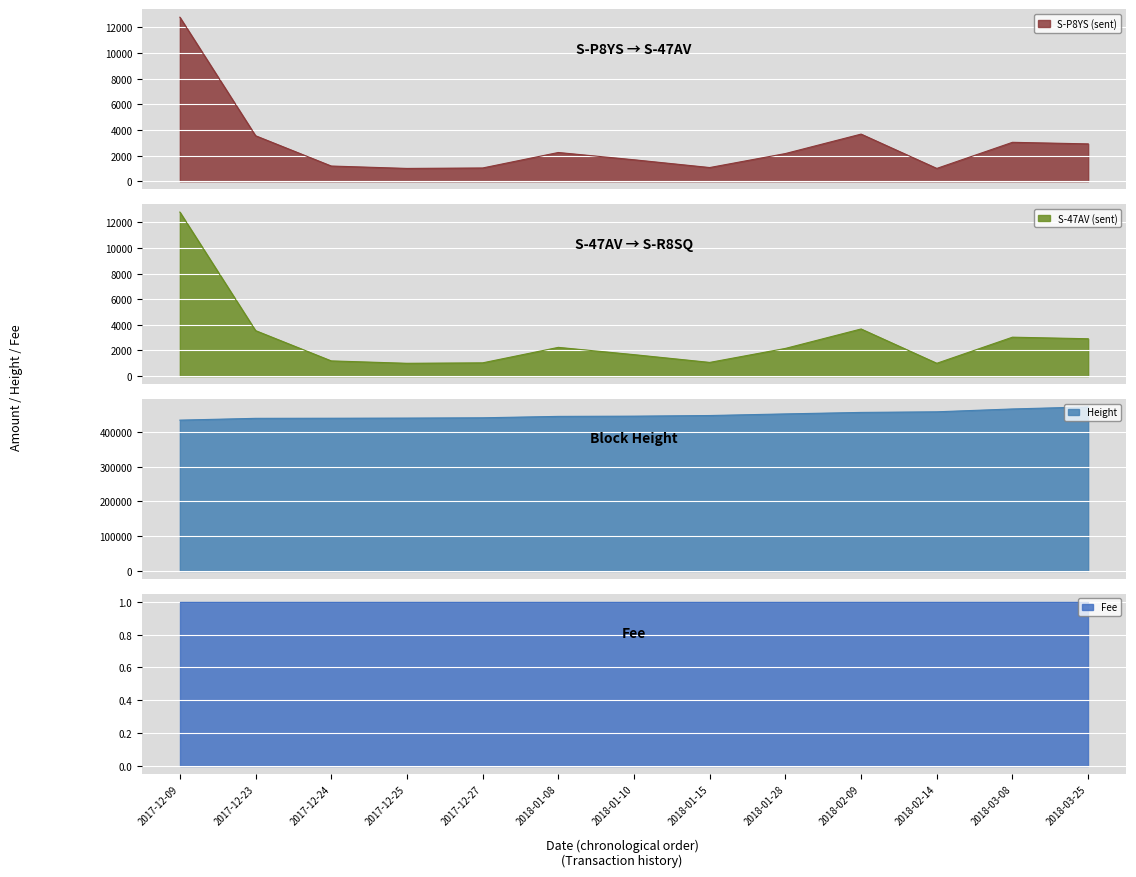

Which series has the largest range (max minus min)?

Height